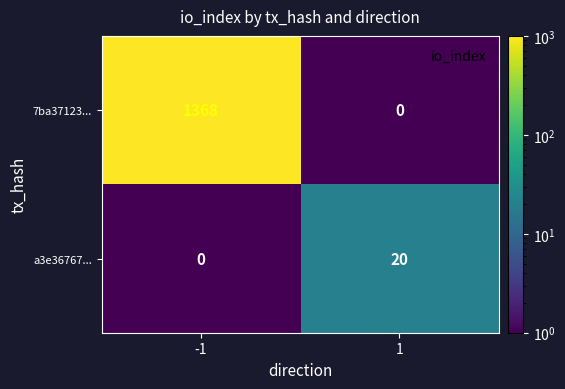

What is the difference between the 7ba37123... values at -1 and 1?

1368